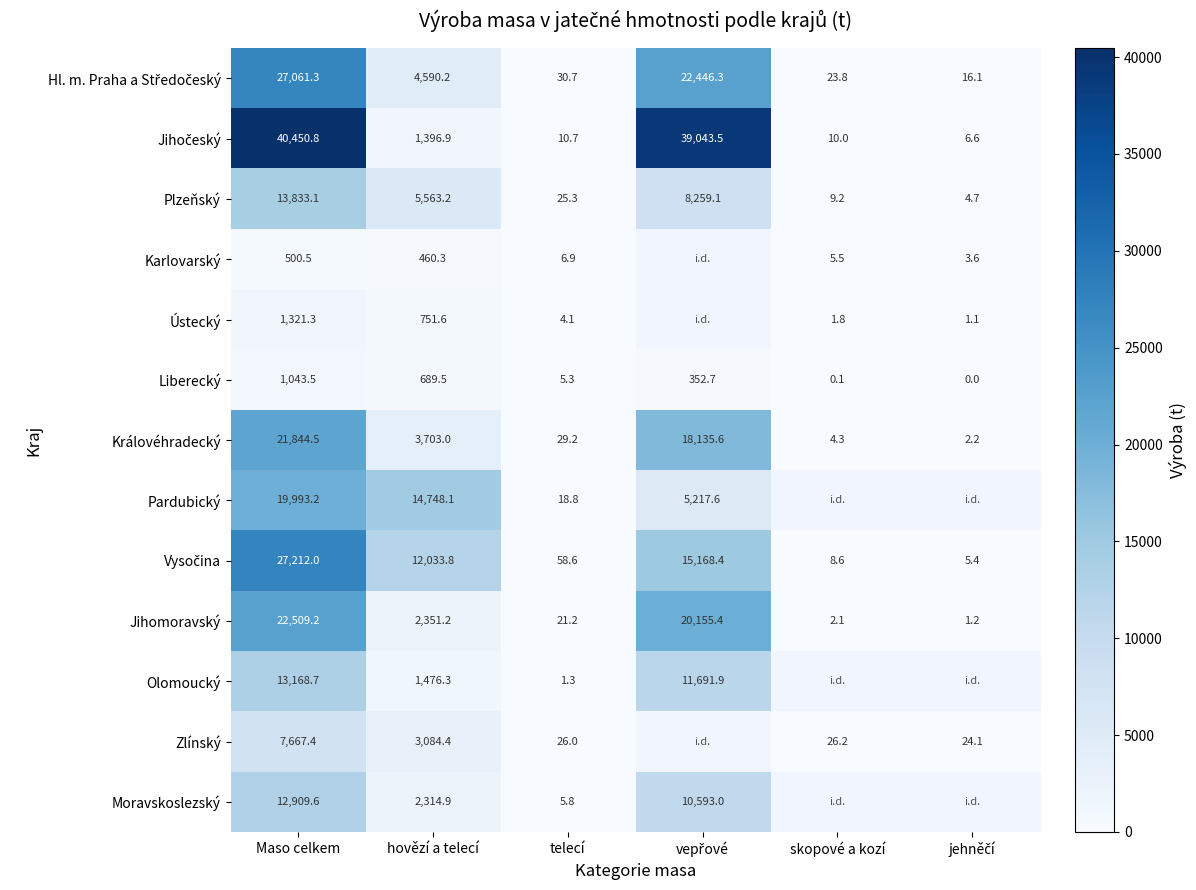

What is the average value of the Jihomoravský series?

7506.7